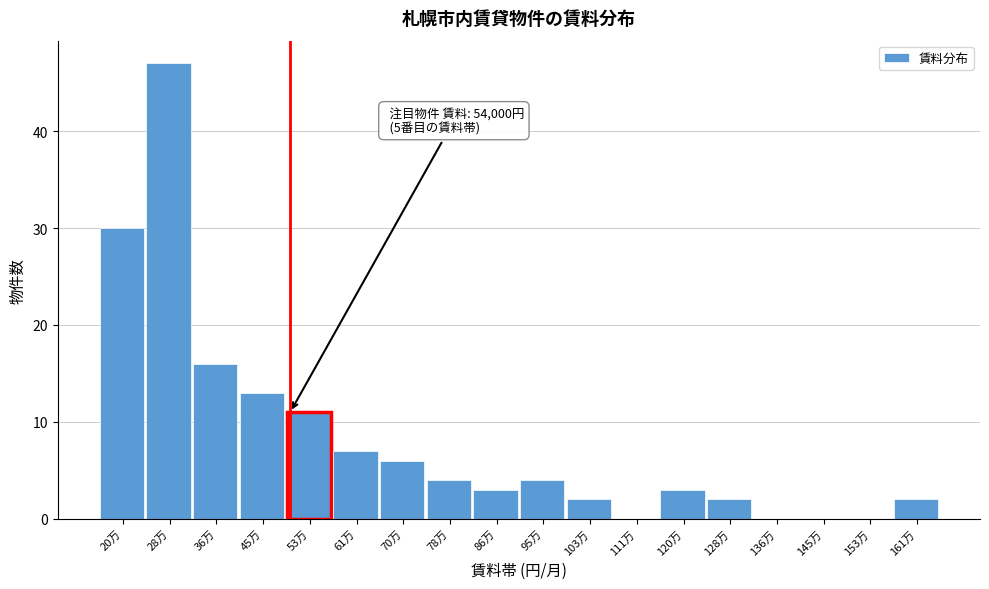

Reading left to right, list all the values displayed in this chart.

20万=30	28万=47	36万=16	45万=13	53万=11	61万=7	70万=6	78万=4	86万=3	95万=4	103万=2	111万=0	120万=3	128万=2	136万=0	145万=0	153万=0	161万=2